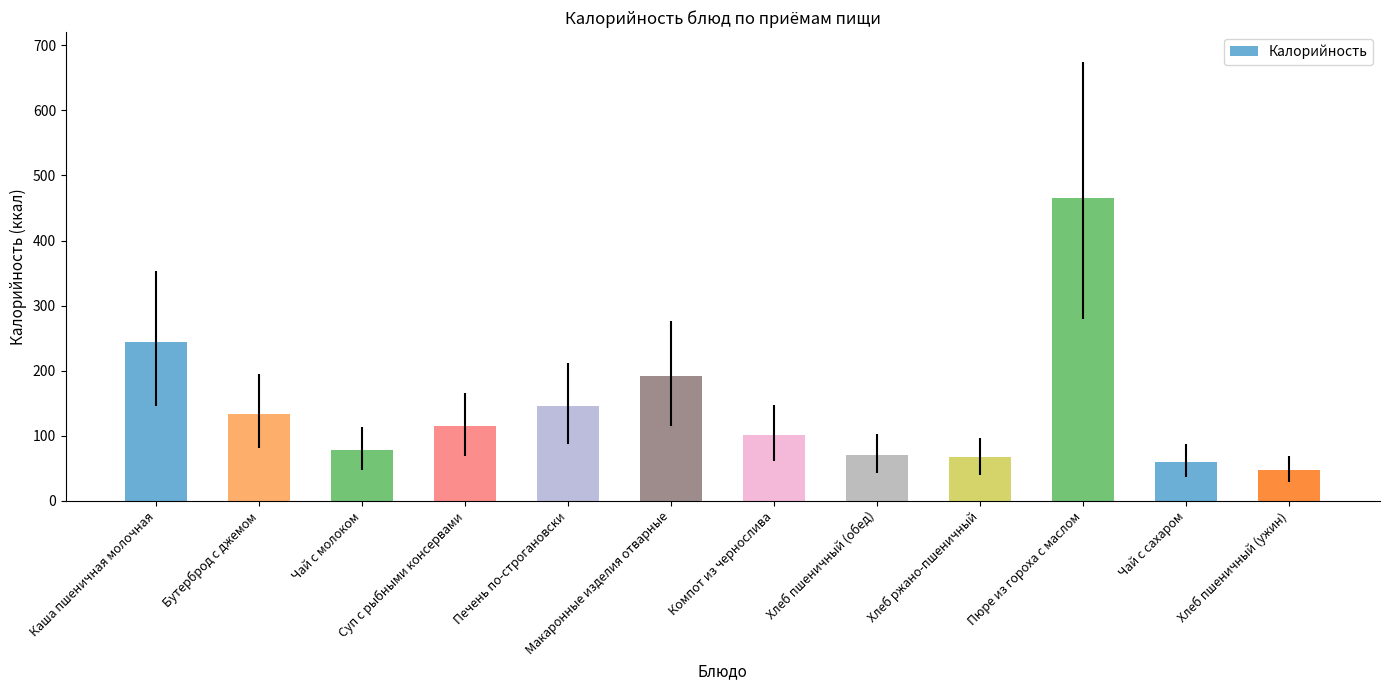

Where is the data nearest to the value 255?

Каша пшеничная молочная